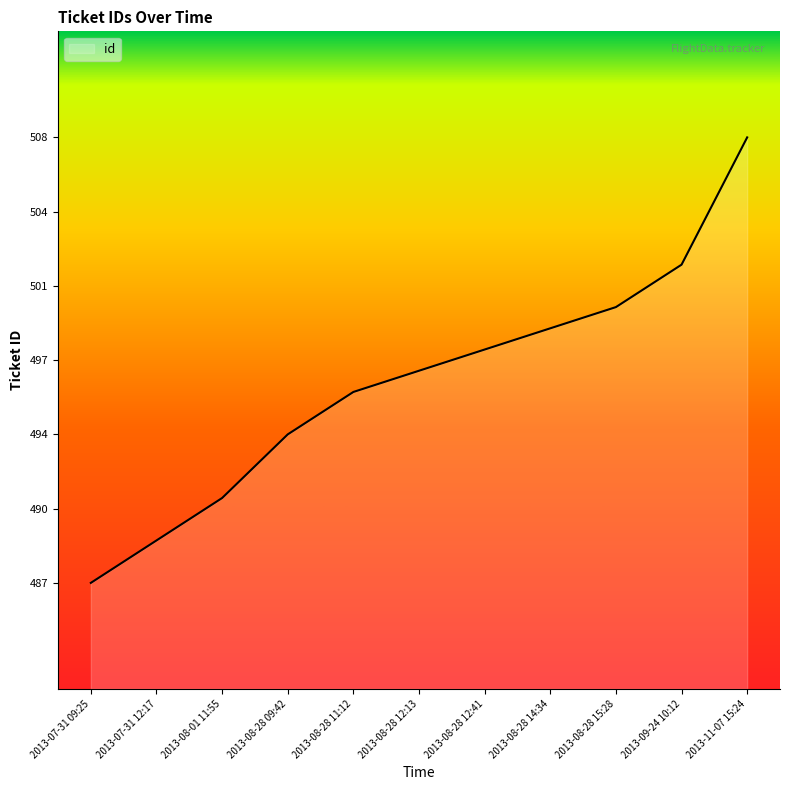

What is the label of the 5th point from the right?

2013-08-28 12:41